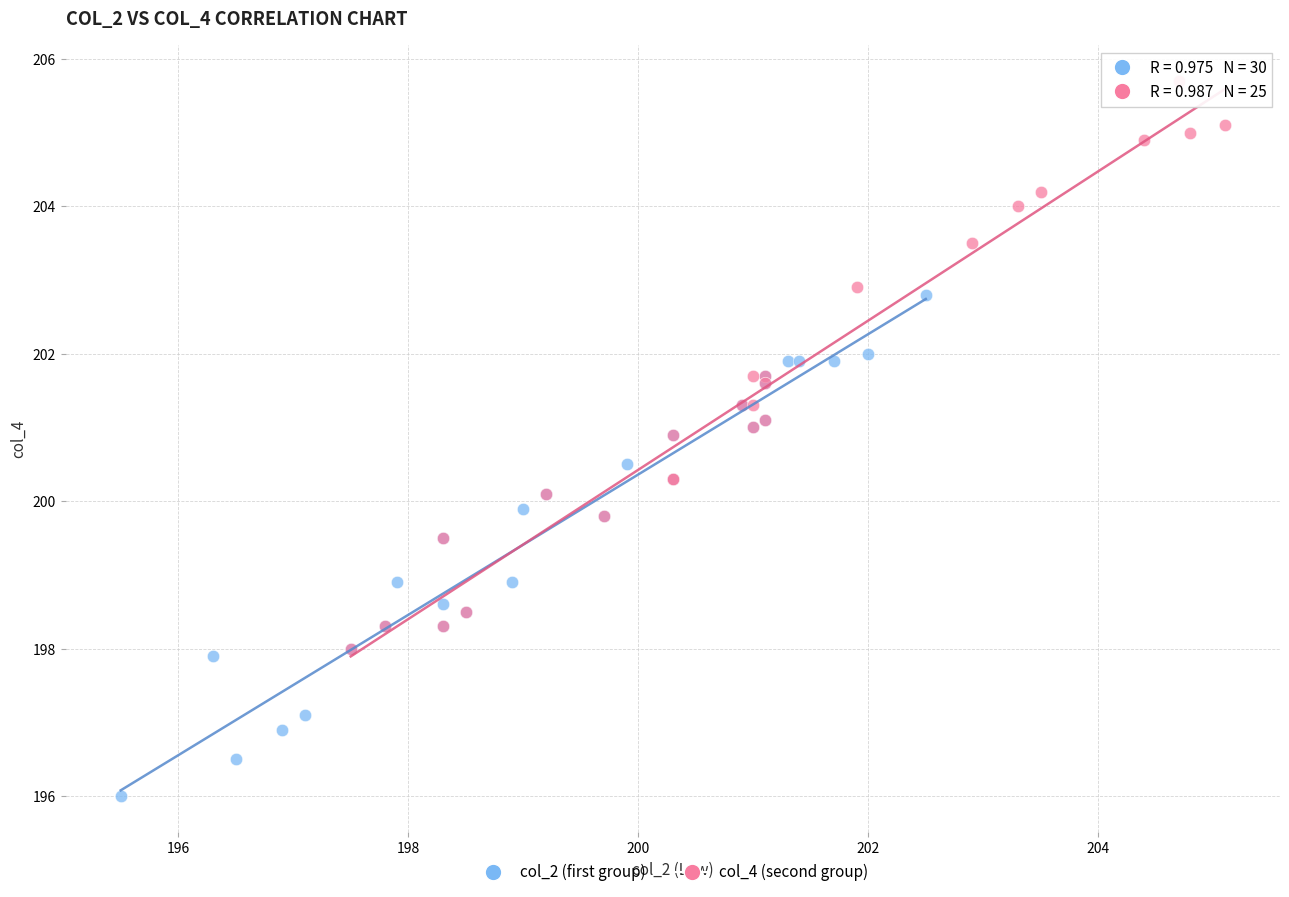

Which series has the largest Y range (max minus min)?

col_4 (second group)